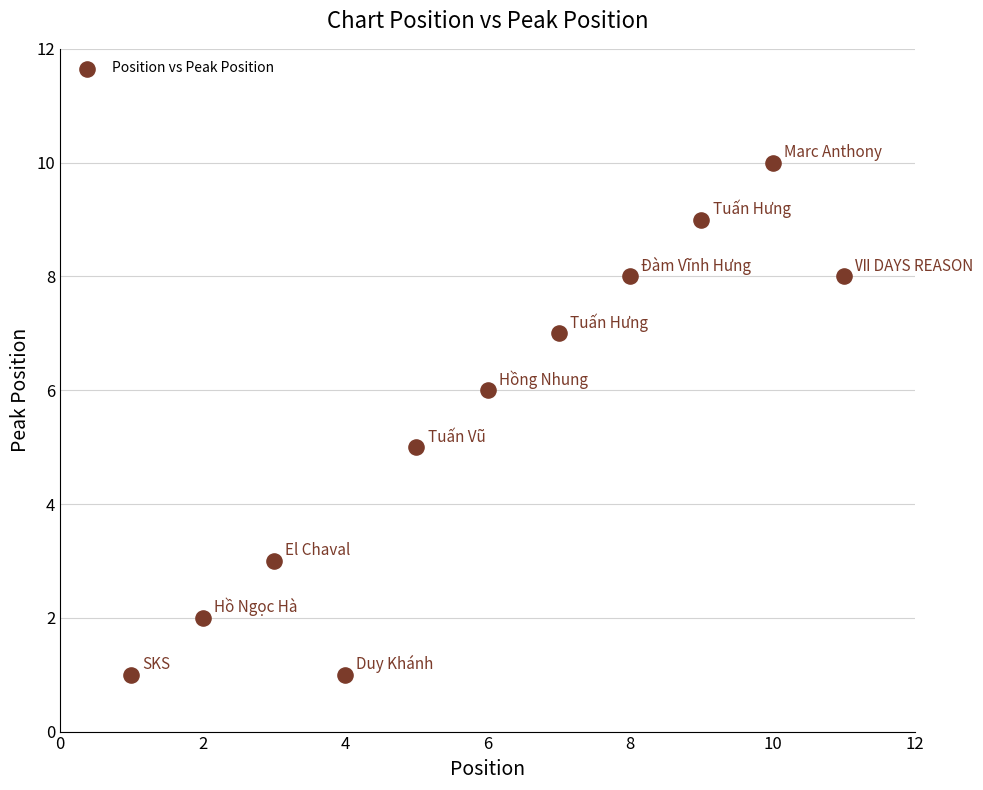

What is the average Y value?

5